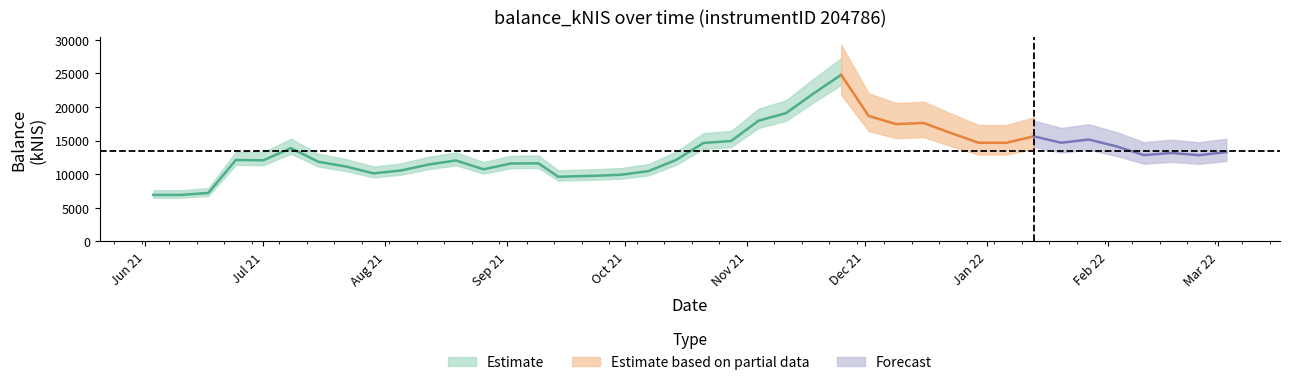

Reading left to right, transcribe all the data shown in this chart.

6909.9	6912.1	7203.3	12103.4	12055.2	13868.7	11838.2	11129.4	10119.1	10540.0	11423.4	12033.3	10720.5	11582.7	11603.5	9614.9	9748.4	9906.7	10449.8	12110.9	14635.9	14925.5	17947.0	19081.0	21997.9	24771.9	18647.9	17435.8	17608.2	16093.7	14665.6	14657.6	15621.2	14664.7	15145.0	14136.1	12828.8	13142.0	12819.3	13274.5